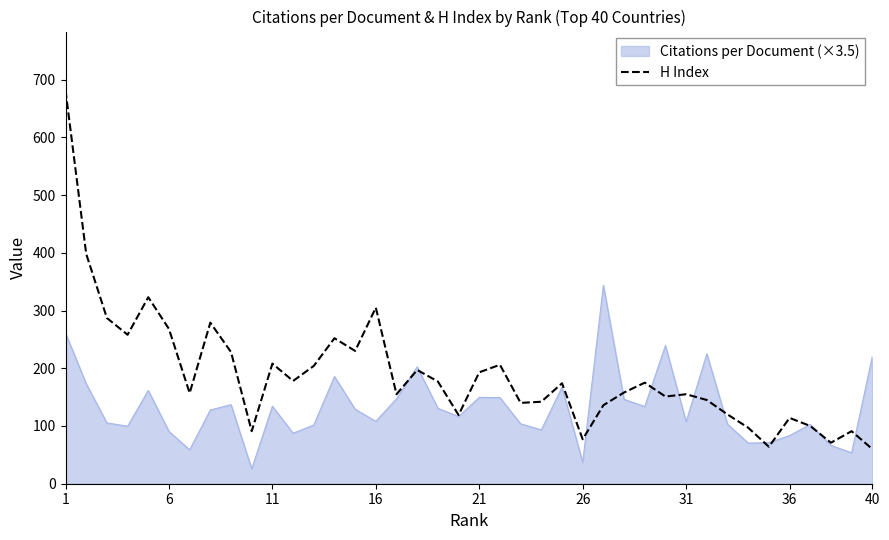

Which series has the largest range (max minus min)?

H Index